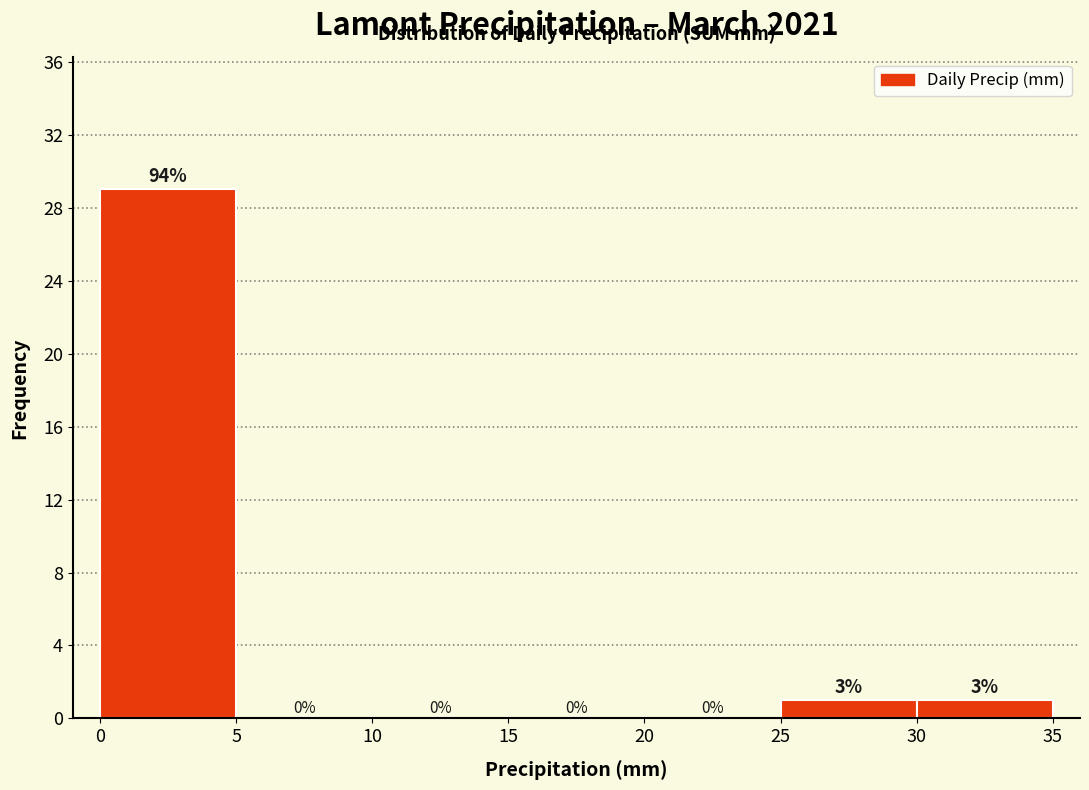

Which range on the x-axis has the tallest bar?

0 to 5